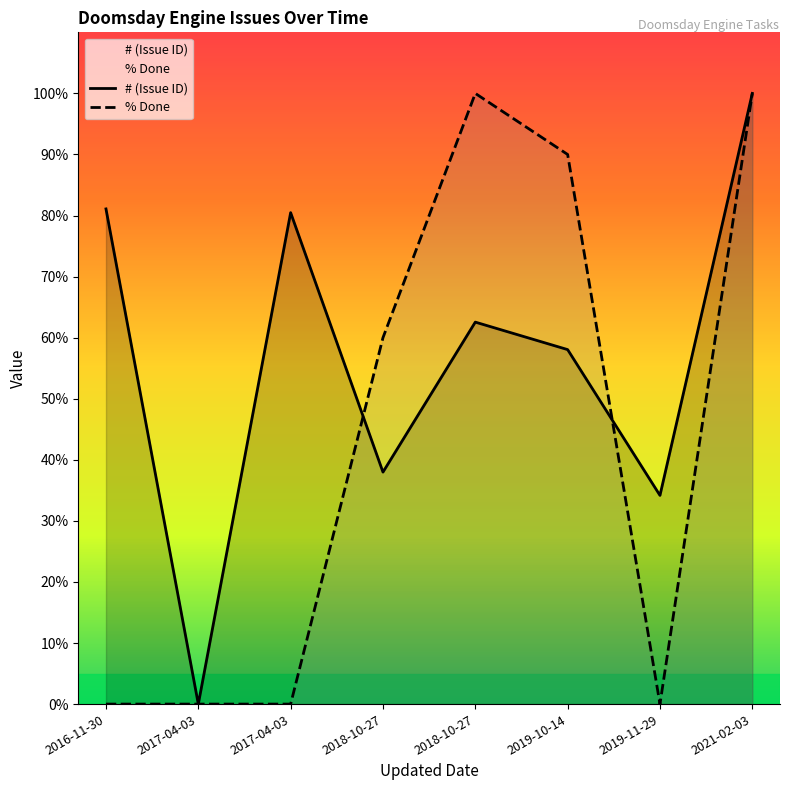

What are all the series names shown in the legend?

# (Issue ID), % Done